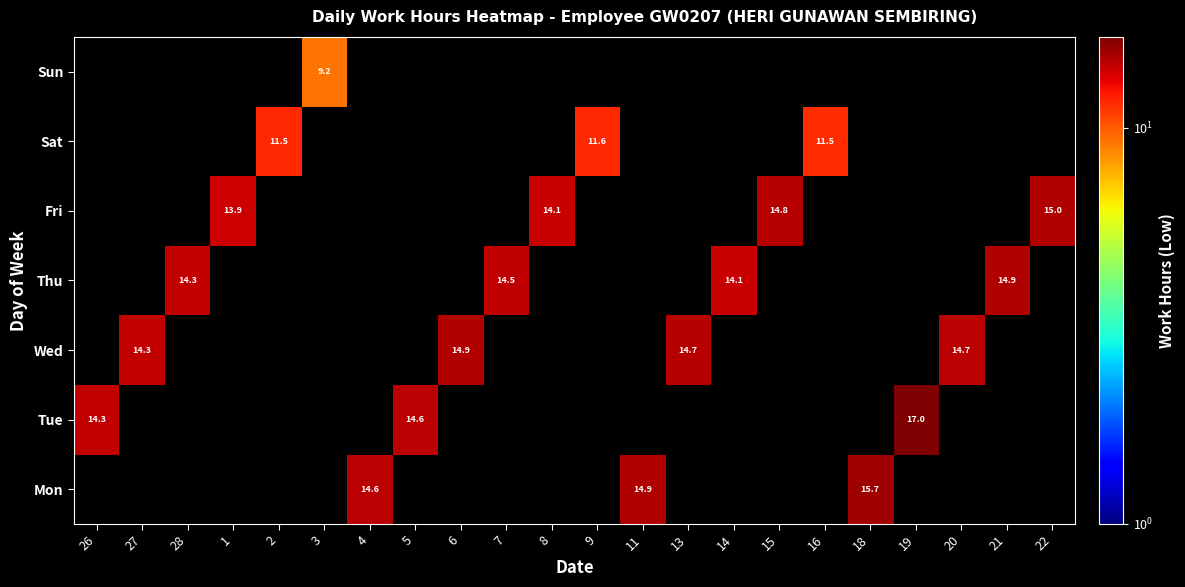

True or false: Wed has a value of 14.3 at 27.

True